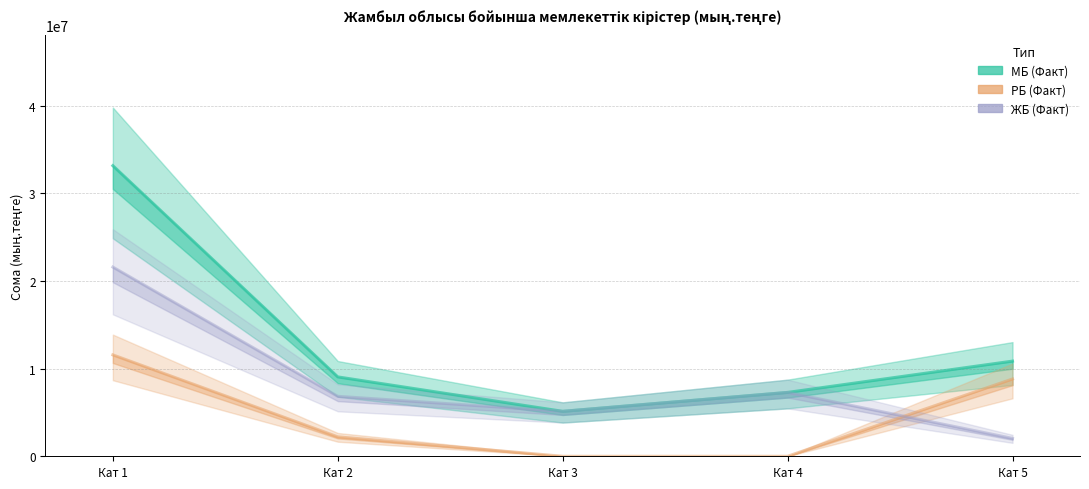

How many intersections are there between ЖБ (Факт) and РБ (Факт)?

1